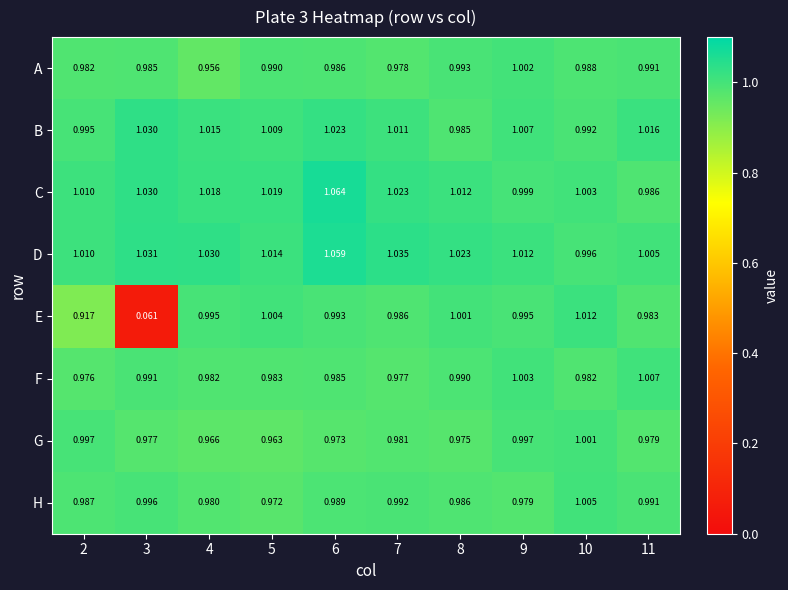

Is the value of H at 3 greater than the value of A at 11?

Yes